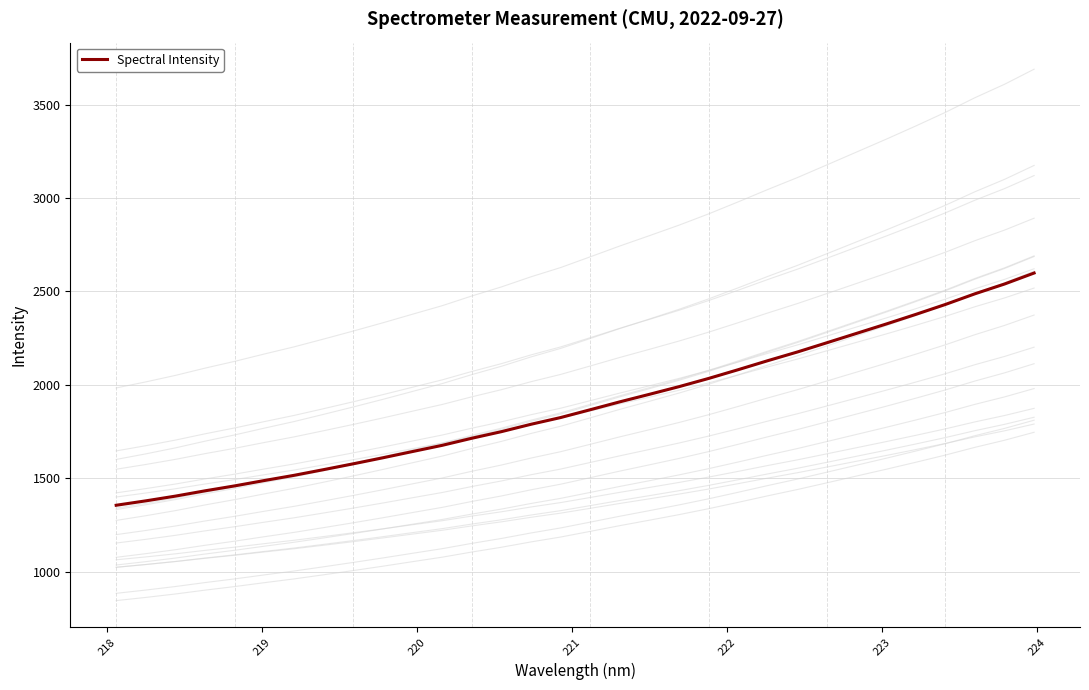

What position from the right is 222?

27